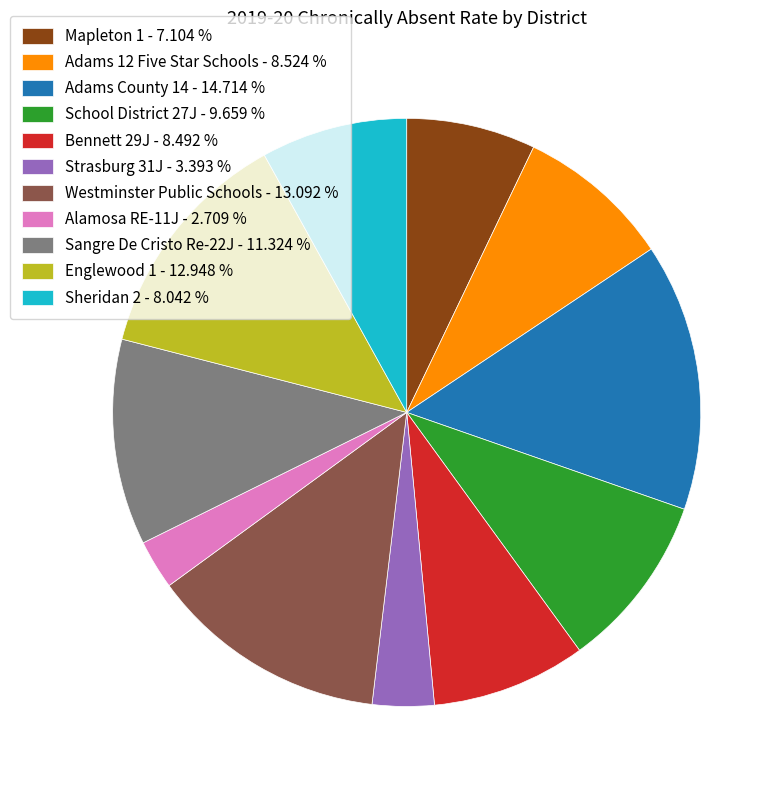

How many slices are in this pie chart?

11